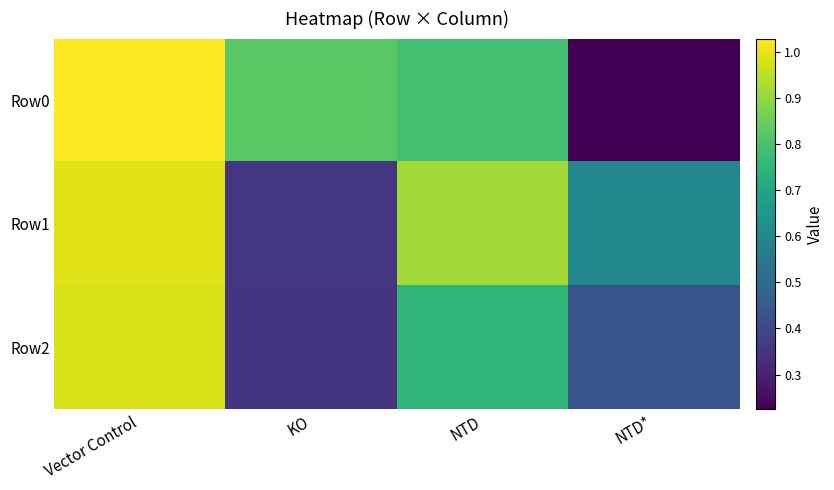

Rank the series by their maximum value, from highest to lowest.

Row0, Row1, Row2